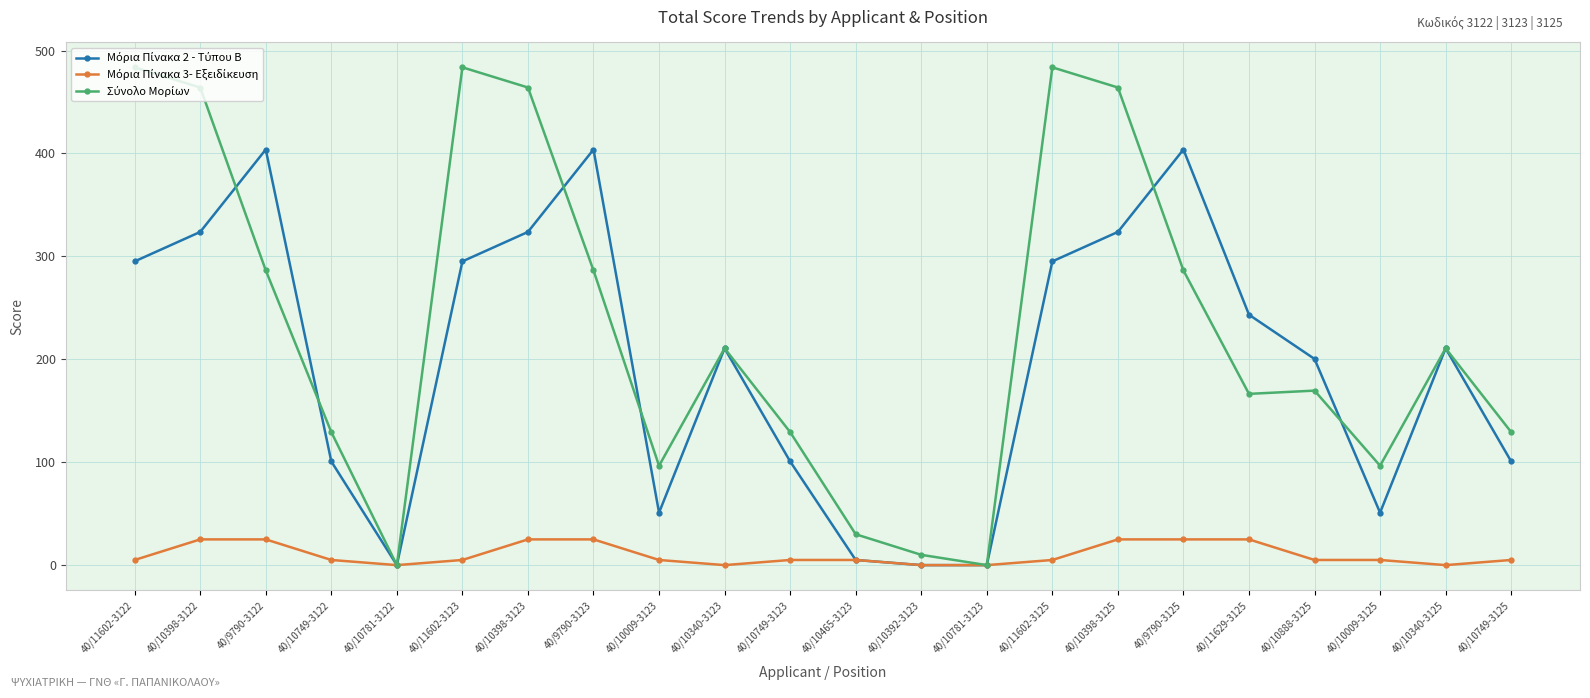

What is the label of the 10th point from the left?

40/10340-3123